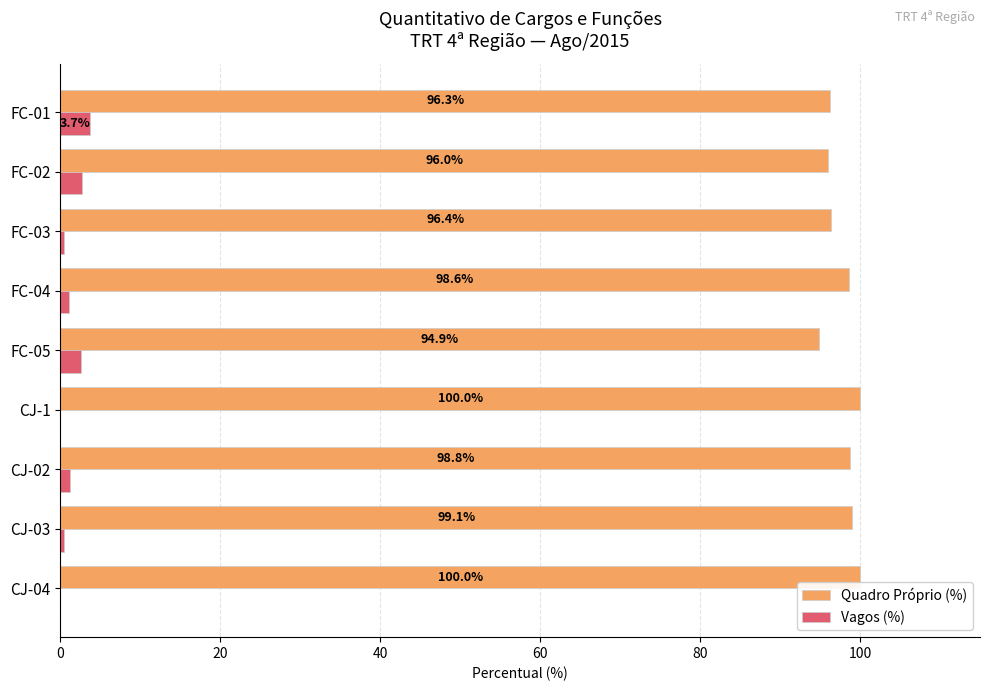

Is the value of Quadro Próprio (%) at CJ-02 greater than the value of Vagos (%) at FC-02?

Yes